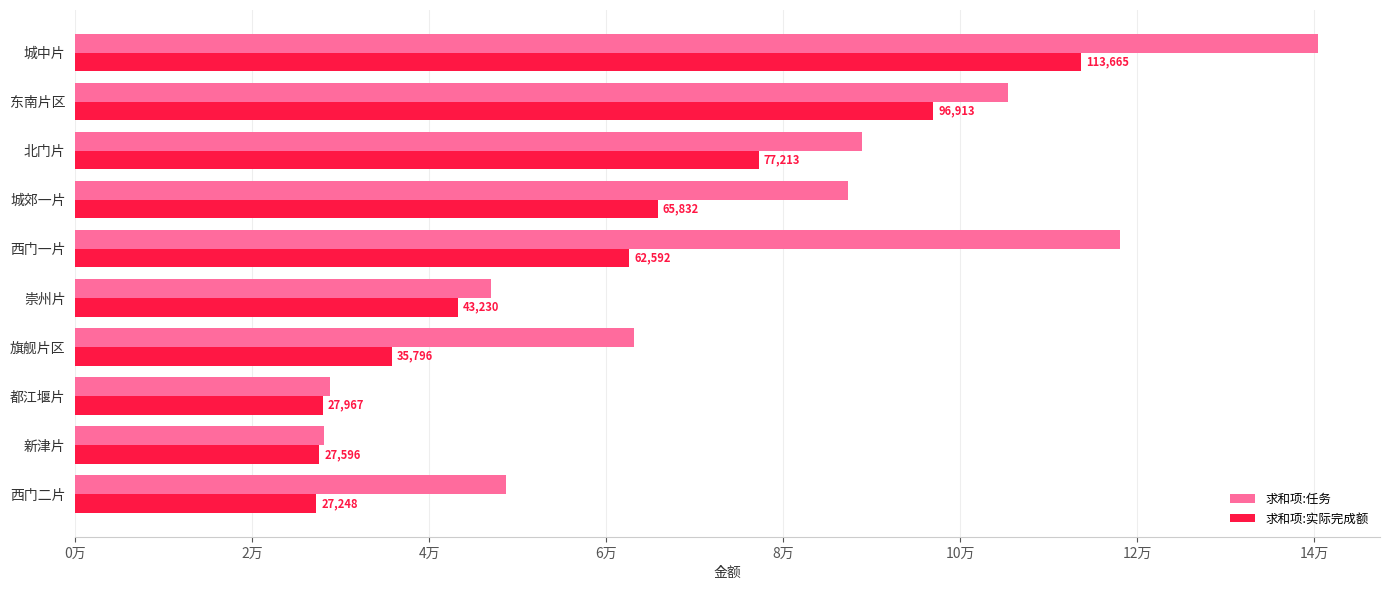

What are all the series names shown in the legend?

求和项:任务, 求和项:实际完成额